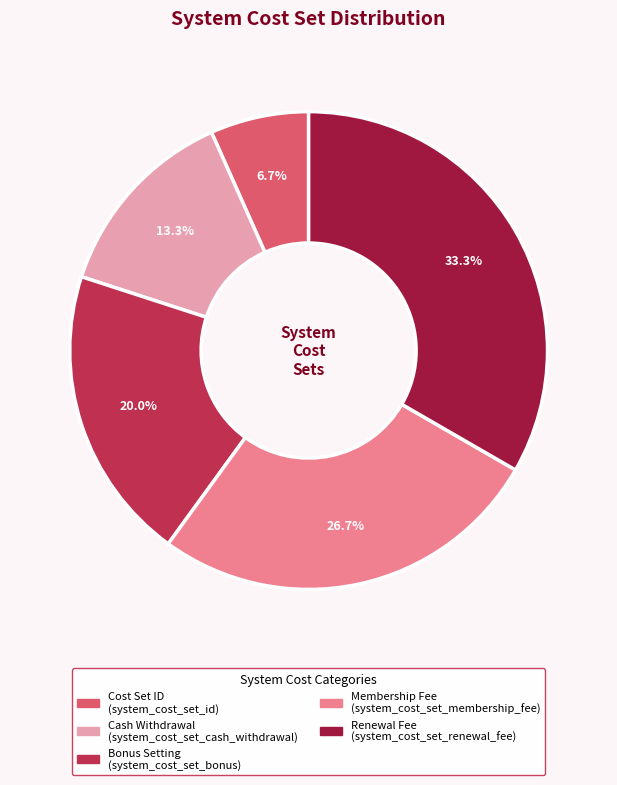

Does any single category account for the majority?

No